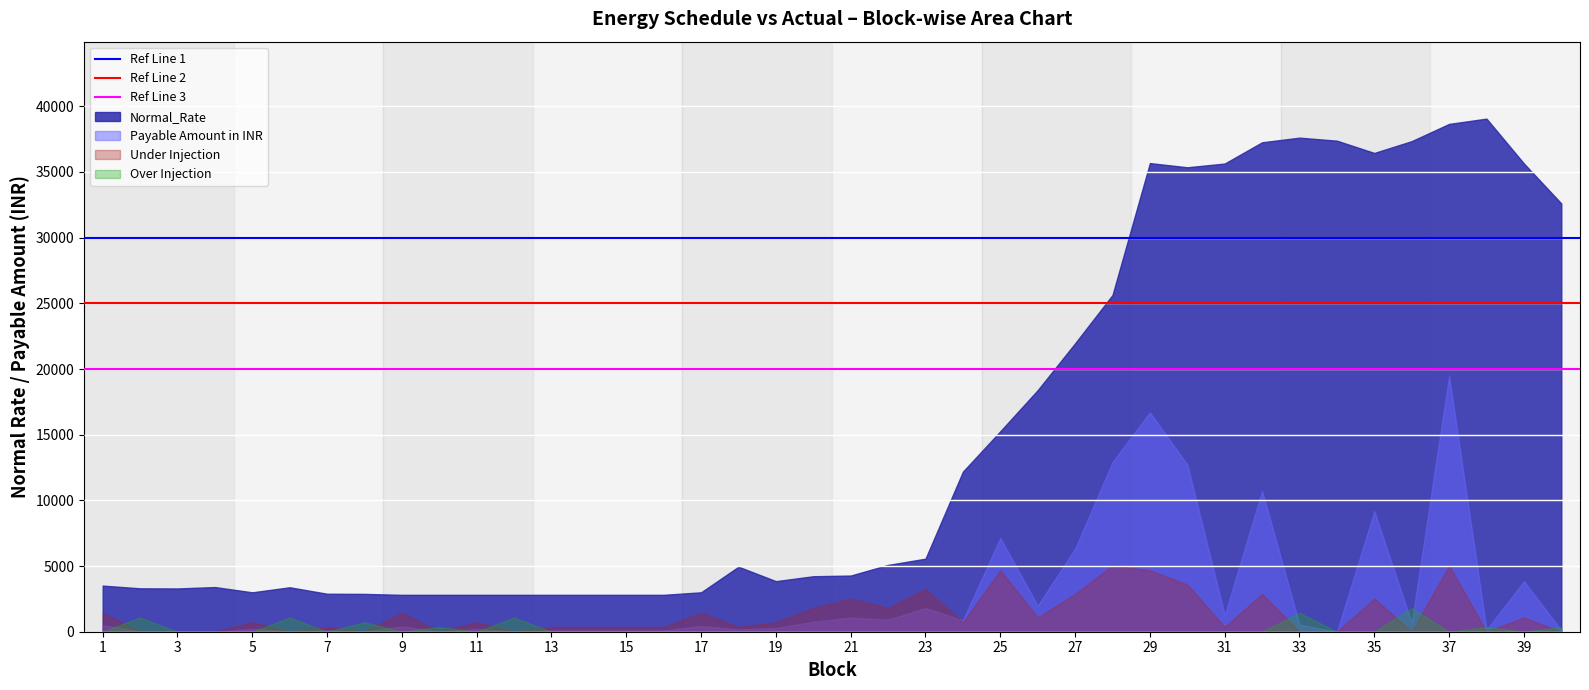

Count the number of data series in this chart.

4